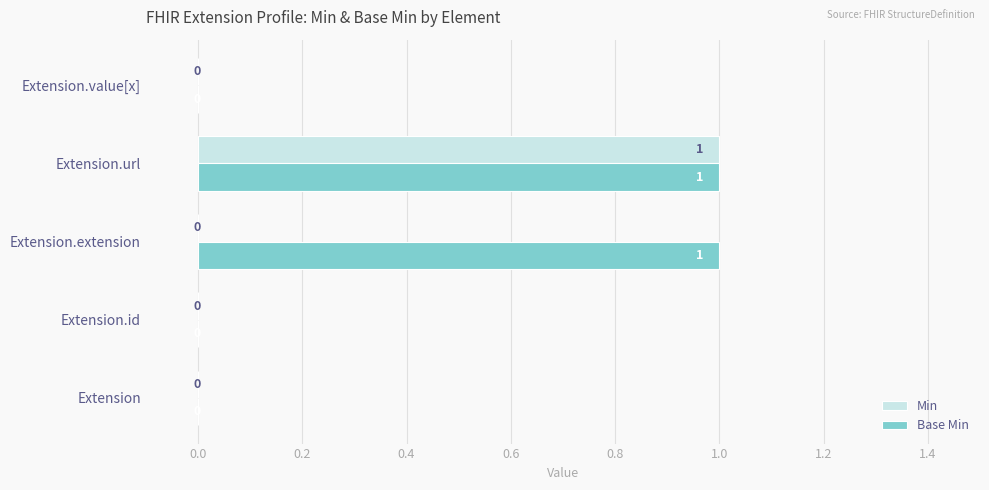

The Base Min series shows 0 at Extension.id. True or false?

True